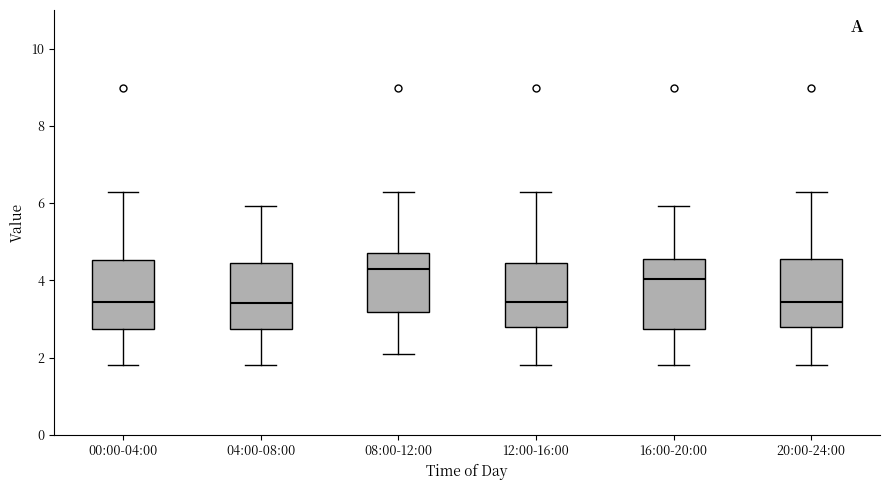

Reading left to right, read every box against the y-axis: the position of its median line, the range the box covers, and the ends of its whiskers. The values are not printed on the chart, so give them approximately, as read against the axis.

00:00-04:00: median 3.4, box 2.8 to 4.6, whiskers 1.8 to 6.4
04:00-08:00: median 3.4, box 2.8 to 4.4, whiskers 1.8 to 6.0
08:00-12:00: median 4.4, box 3.2 to 4.8, whiskers 2.2 to 6.4
12:00-16:00: median 3.4, box 2.8 to 4.4, whiskers 1.8 to 6.4
16:00-20:00: median 4.0, box 2.8 to 4.6, whiskers 1.8 to 6.0
20:00-24:00: median 3.4, box 2.8 to 4.6, whiskers 1.8 to 6.4